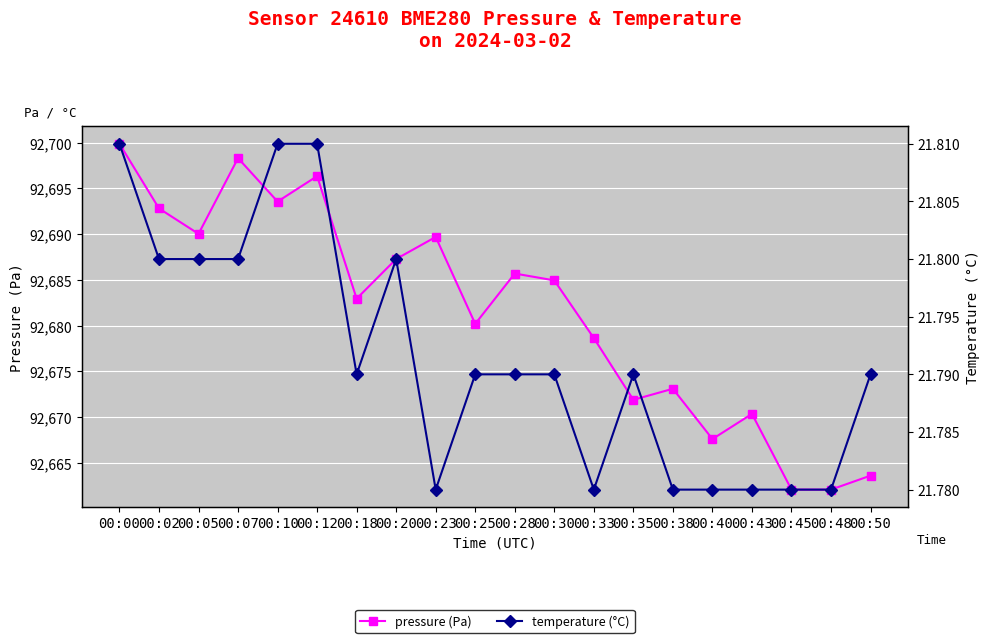

True or false: temperature (°C) and pressure (Pa) intersect in this chart.

False